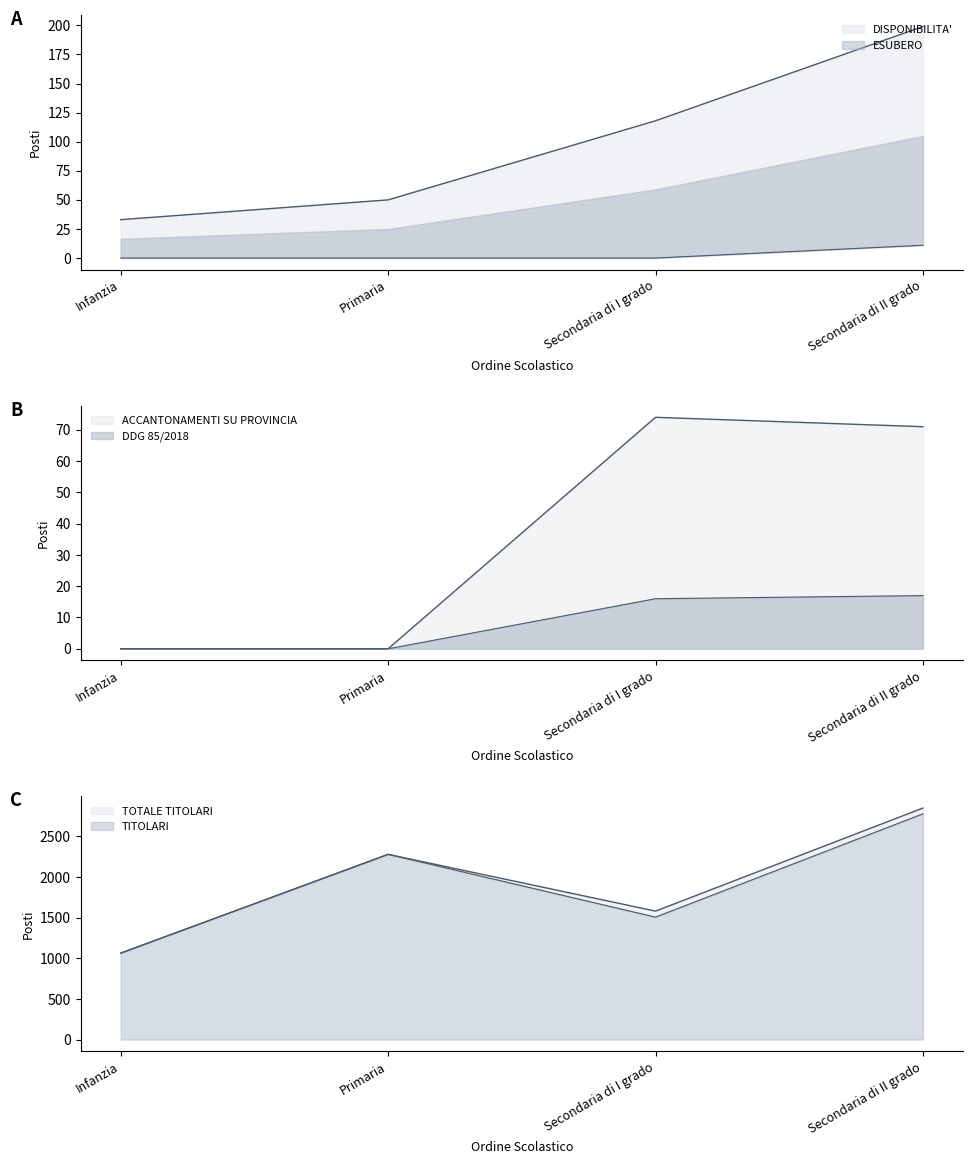

What position from the right is Infanzia?

4